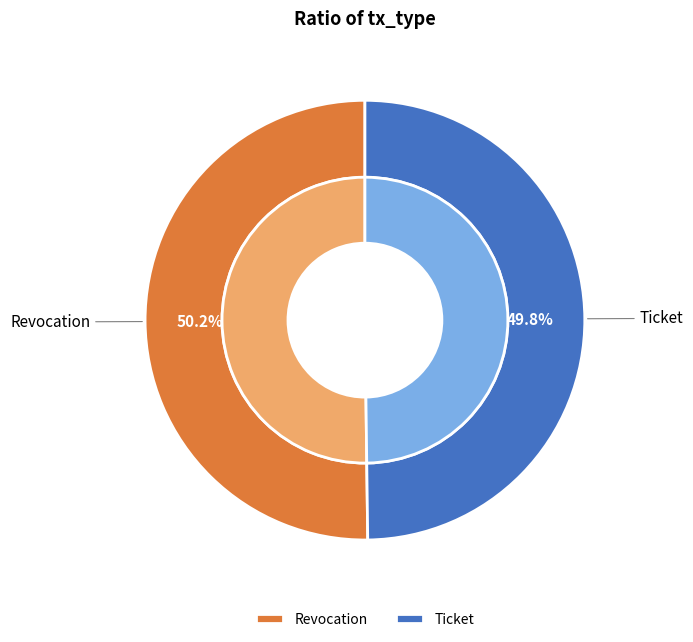

True or false: Revocation accounts for 50% of the total.

True